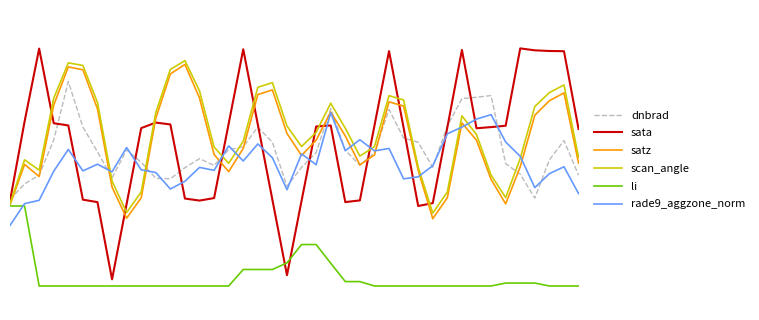

Reading left to right, transcribe all the data shown in this chart.

dnbrad: 0.4	0.4	0.5	0.6	0.9	0.7	0.6	0.5	0.6	0.5	0.4	0.4	0.5	0.5	0.5	0.6	0.6	0.7	0.6	0.4	0.5	0.6	0.7	0.6	0.5	0.6	0.7	0.6	0.6	0.5	0.7	0.8	0.8	0.8	0.5	0.5	0.4	0.5	0.6	0.5
sata: 0.4	0.7	1.0	0.7	0.7	0.4	0.3	0.0	0.3	0.7	0.7	0.7	0.4	0.4	0.4	0.7	1.0	0.7	0.4	0.0	0.4	0.7	0.7	0.3	0.4	0.7	1.0	0.7	0.3	0.3	0.7	1.0	0.7	0.7	0.7	1.0	1.0	1.0	1.0	0.7
satz: 0.3	0.5	0.5	0.8	0.9	0.9	0.7	0.4	0.3	0.4	0.7	0.9	0.9	0.8	0.5	0.5	0.6	0.8	0.8	0.6	0.5	0.6	0.7	0.6	0.5	0.5	0.8	0.7	0.5	0.3	0.4	0.7	0.6	0.4	0.3	0.5	0.7	0.8	0.8	0.5
scan_angle: 0.3	0.5	0.5	0.8	0.9	0.9	0.8	0.4	0.3	0.4	0.7	0.9	0.9	0.8	0.6	0.5	0.6	0.8	0.8	0.7	0.6	0.6	0.8	0.7	0.5	0.6	0.8	0.8	0.5	0.3	0.4	0.7	0.6	0.5	0.4	0.5	0.7	0.8	0.8	0.5
li: 0.3	0.3	0.0	0.0	0.0	0.0	0.0	0.0	0.0	0.0	0.0	0.0	0.0	0.0	0.0	0.0	0.1	0.1	0.1	0.1	0.2	0.2	0.1	0.0	0.0	0.0	0.0	0.0	0.0	0.0	0.0	0.0	0.0	0.0	0.0	0.0	0.0	0.0	0.0	0.0
rade9_aggzone_norm: 0.3	0.3	0.4	0.5	0.6	0.5	0.5	0.5	0.6	0.5	0.5	0.4	0.4	0.5	0.5	0.6	0.5	0.6	0.5	0.4	0.6	0.5	0.7	0.6	0.6	0.6	0.6	0.4	0.5	0.5	0.6	0.7	0.7	0.7	0.6	0.5	0.4	0.5	0.5	0.4